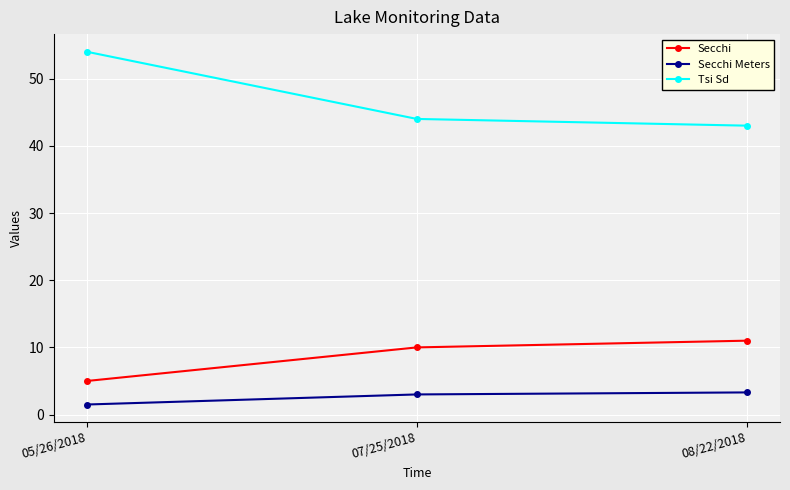

Rank the series by their maximum value, from highest to lowest.

Tsi Sd, Secchi, Secchi Meters